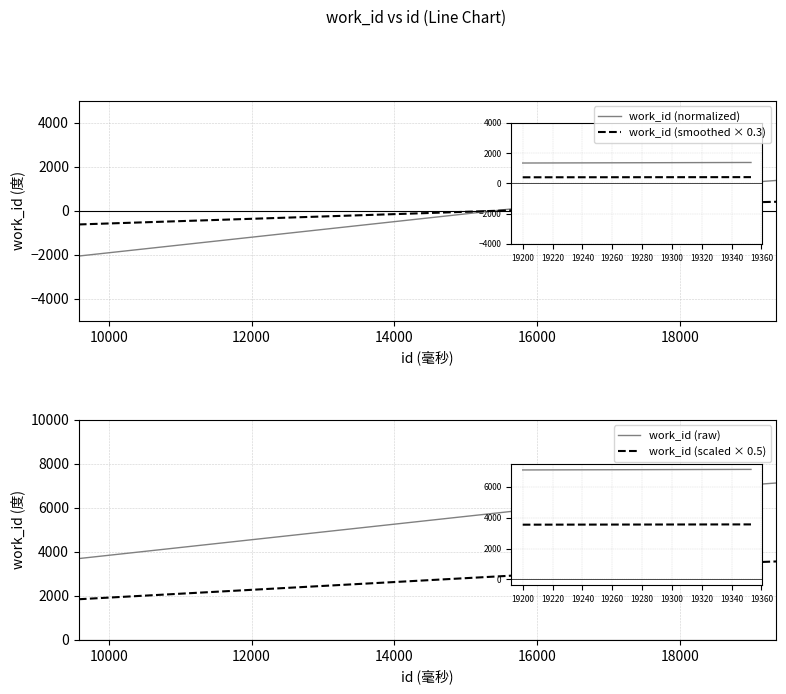

What is the value of the work_id (normalized) point at the 7th from the left?

1348.3